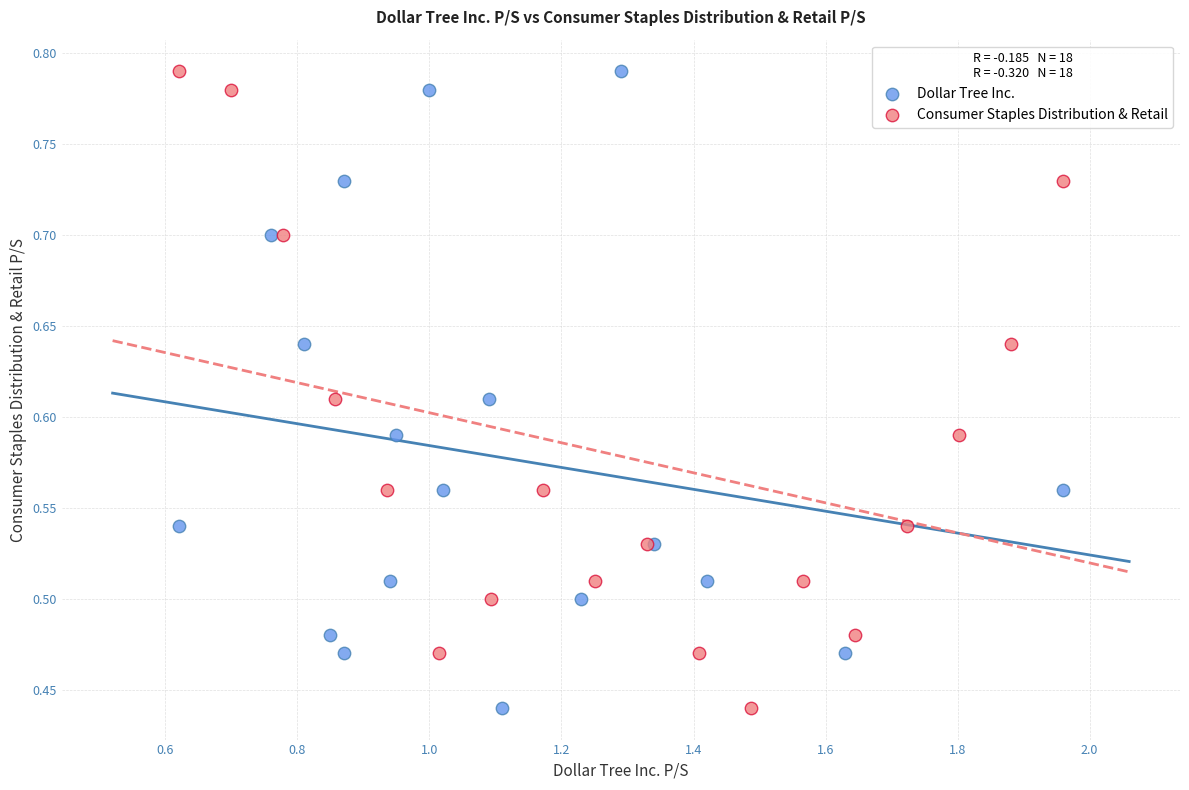

What are all the series names shown in the legend?

Dollar Tree Inc., Consumer Staples Distribution & Retail